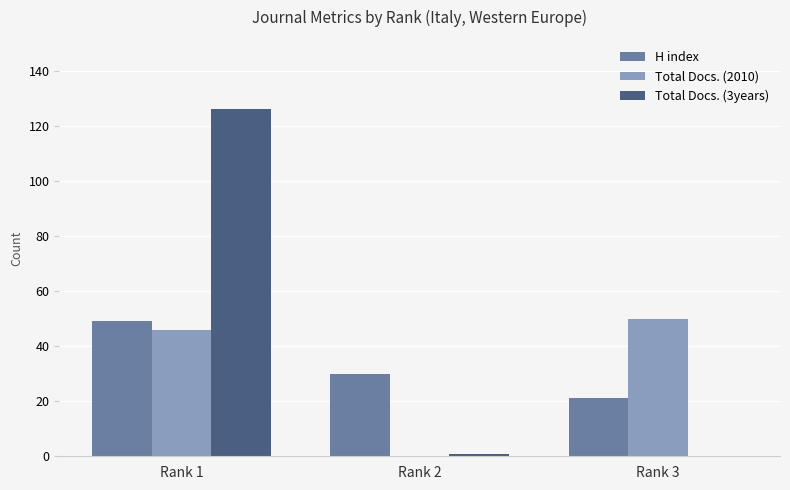

At which category is the sum across all series the highest?

Rank 1